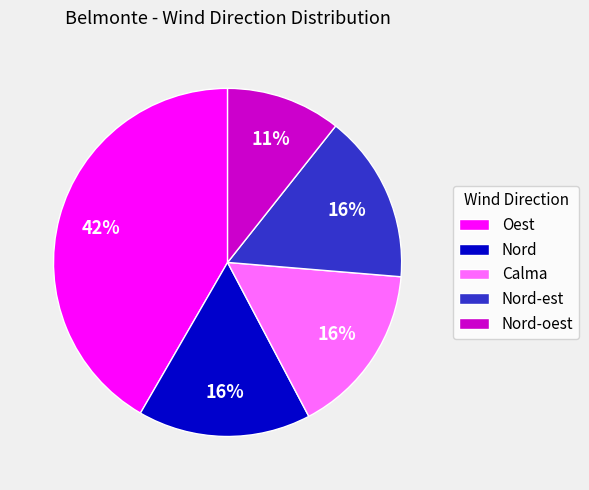

To the nearest percent, what portion does Oest represent?

42%